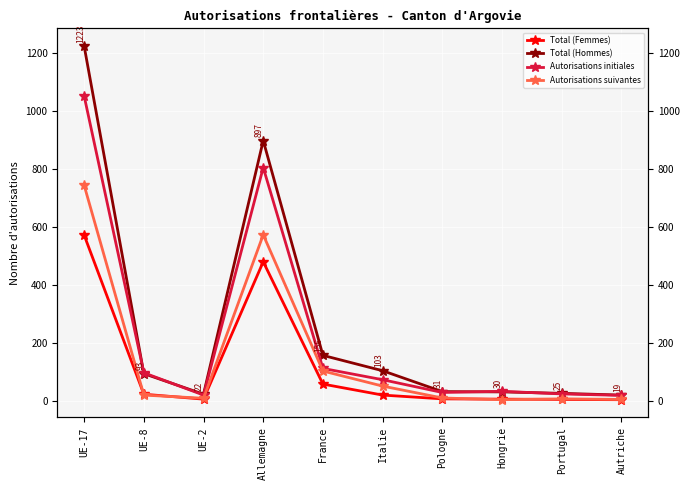

Reading left to right, what are all the values shown in this chart?

Total (Femmes): UE-17=571	UE-8=22	UE-2=5	Allemagne=479	France=57	Italie=19	Pologne=6	Hongrie=5	Portugal=4	Autriche=3
Total (Hommes): UE-17=1223	UE-8=93	UE-2=22	Allemagne=897	France=156	Italie=103	Pologne=31	Hongrie=30	Portugal=25	Autriche=19
Autorisations initiales: UE-17=1051	UE-8=96	UE-2=19	Allemagne=804	France=111	Italie=72	Pologne=28	Hongrie=32	Portugal=23	Autriche=18
Autorisations suivantes: UE-17=743	UE-8=19	UE-2=8	Allemagne=572	France=102	Italie=50	Pologne=9	Hongrie=3	Portugal=6	Autriche=4